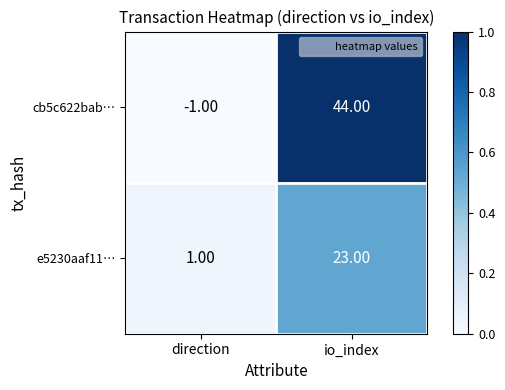

Where is cb5c622bab… nearest to the value 21?

direction